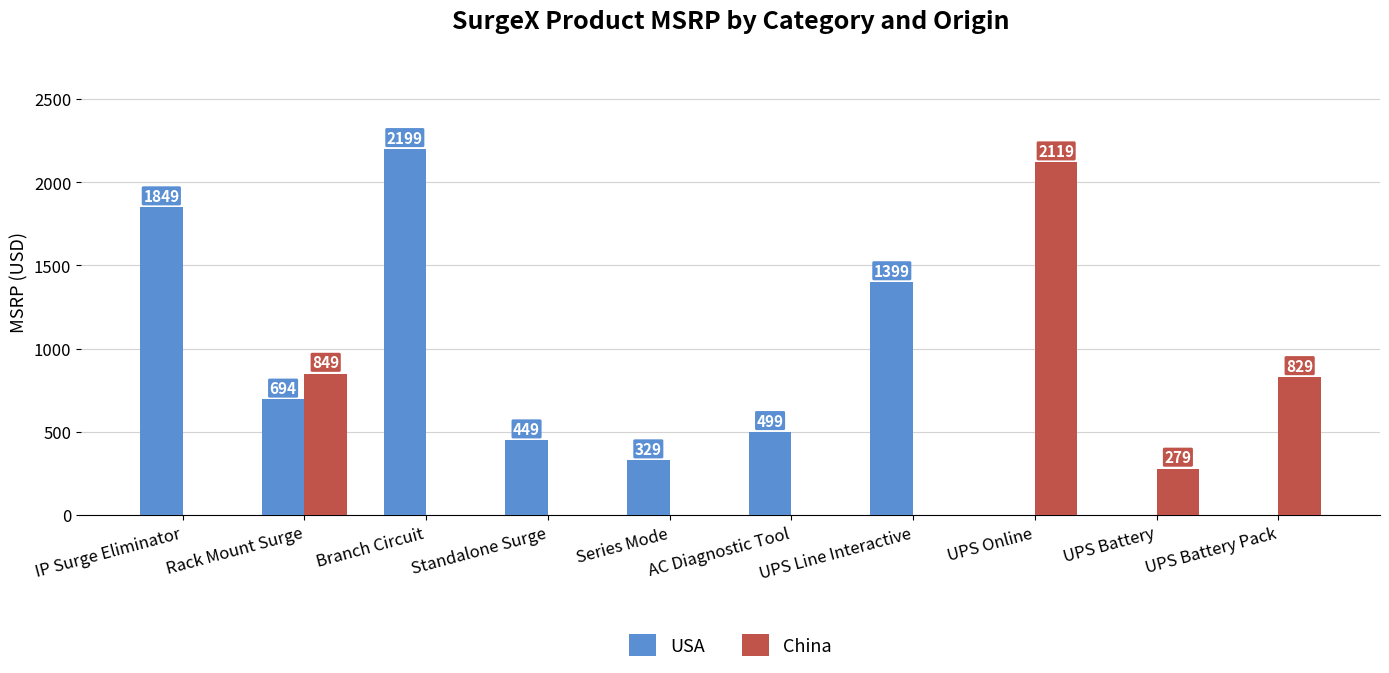

At which label does China reach its peak?

UPS Online